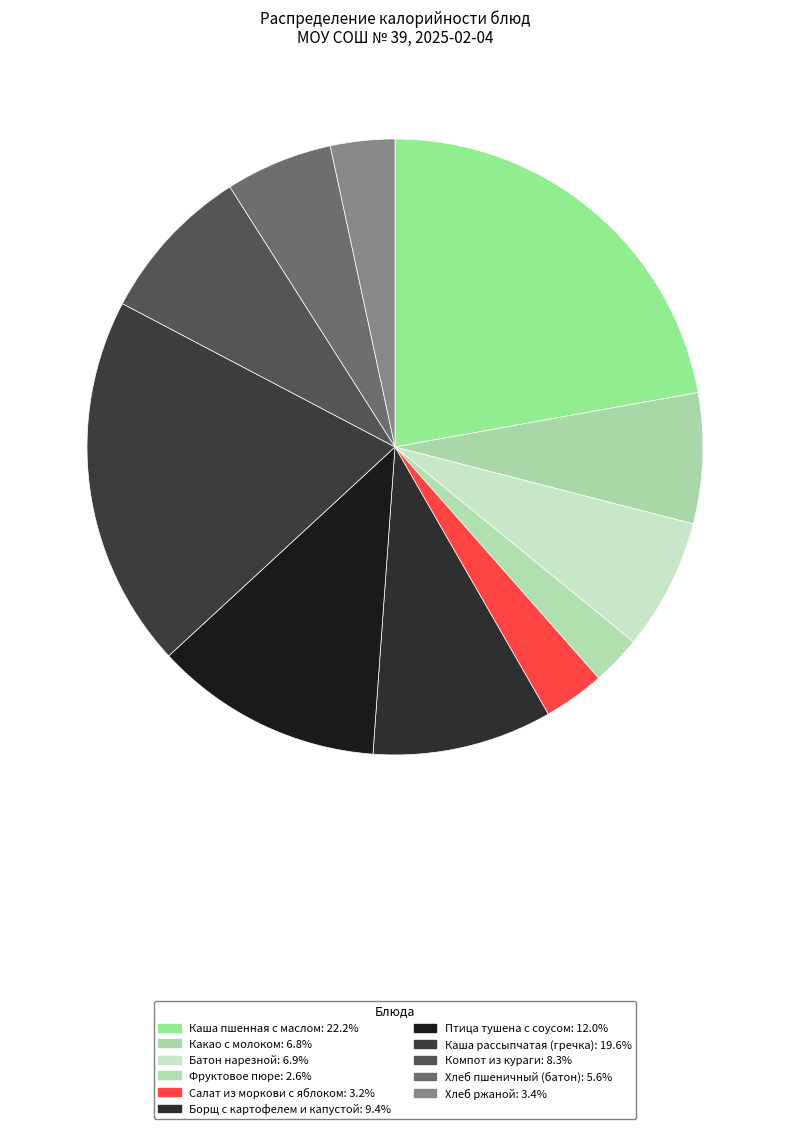

How many slices are in this pie chart?

11